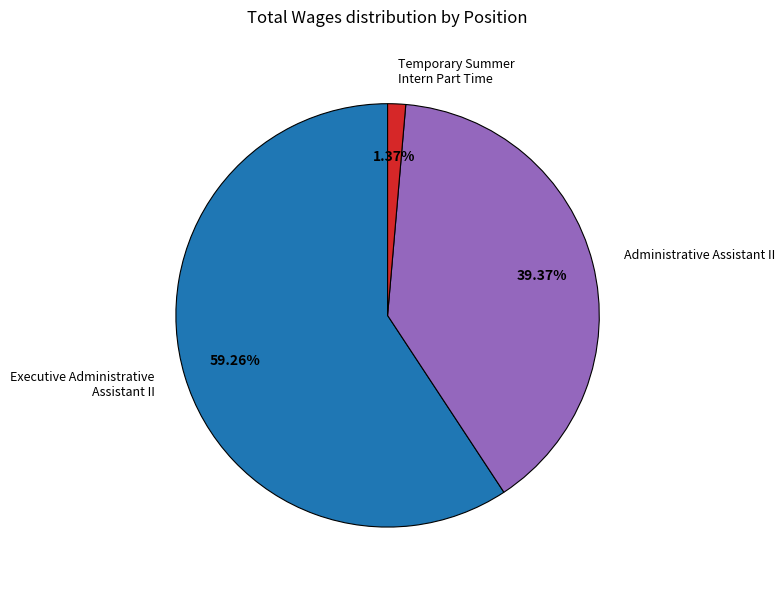

How many segments does this pie chart have?

3